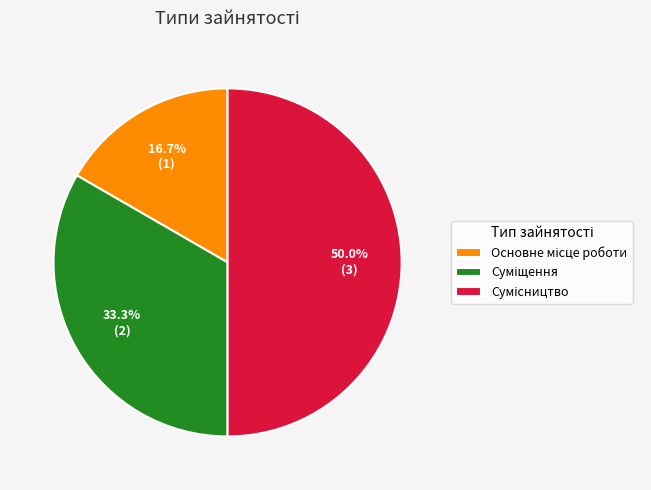

How many slices are in this pie chart?

3